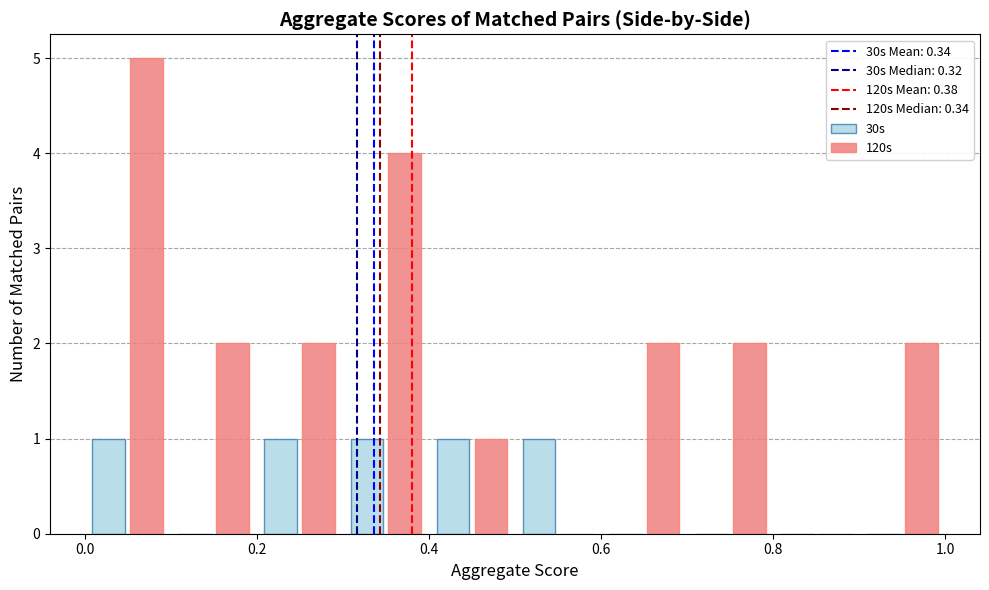

In the 120s series, which range on the x-axis has the tallest bar?

0.0 to 0.1